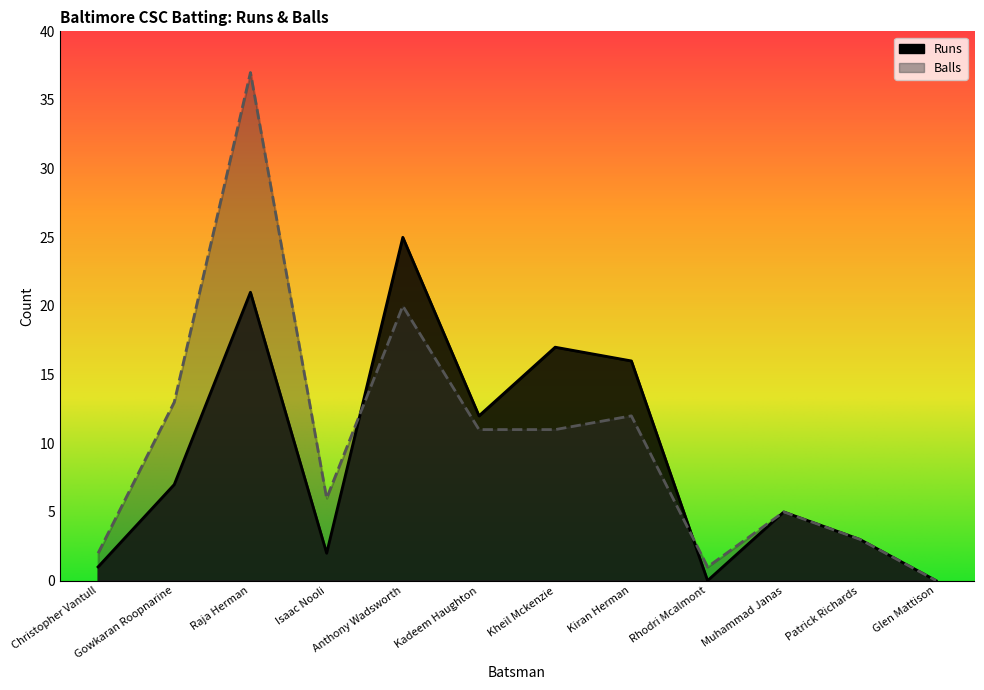

Is the value of Balls at Rhodri Mcalmont greater than the value of Runs at Kadeem Haughton?

No